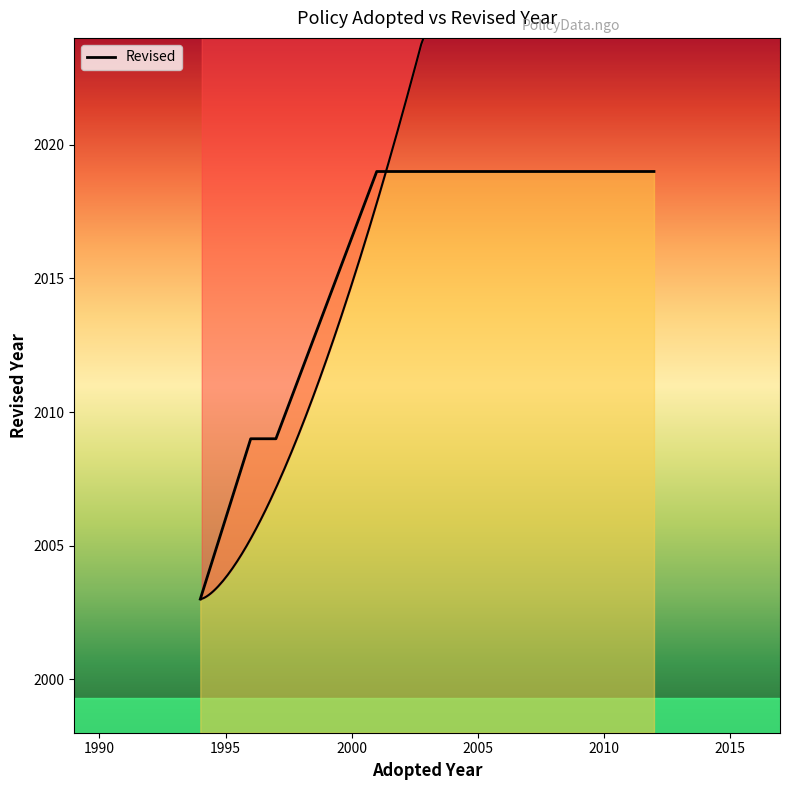

What is the change in value from 1994 to 2001?

+16